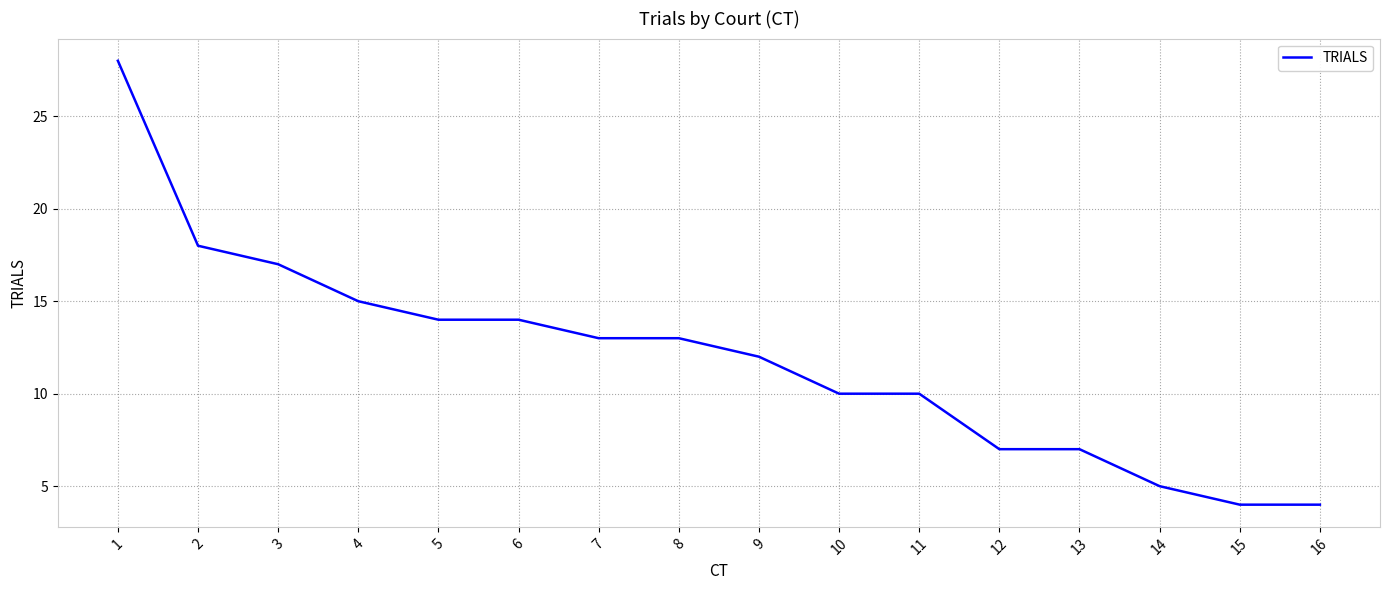

What is the smallest value displayed?

4